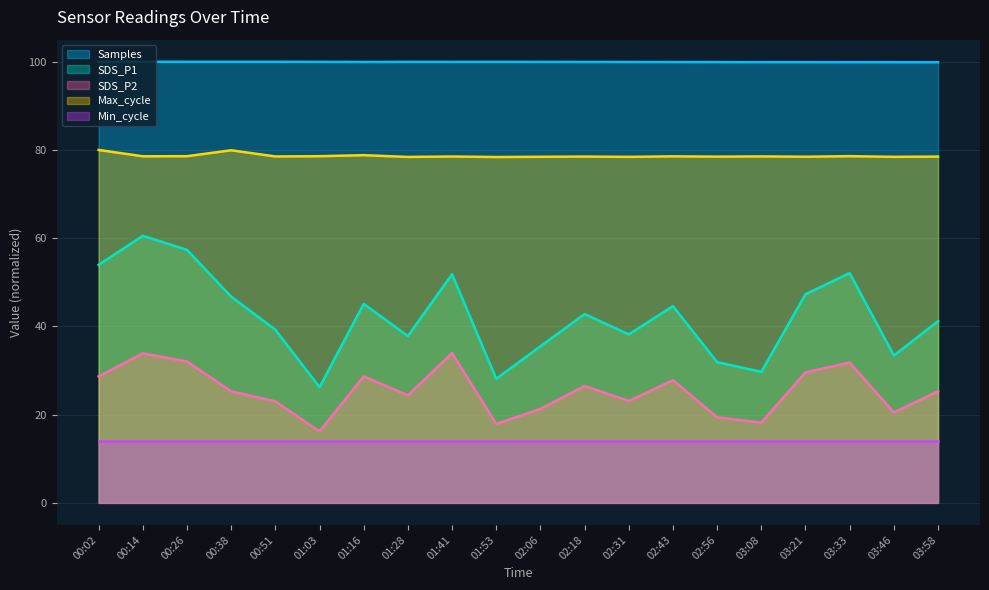

Does the chart display data point markers on the line(s)?

No